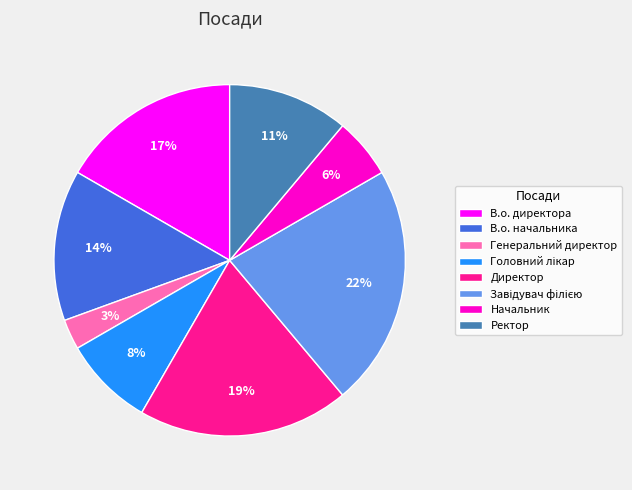

Is there any slice that represents more than half of the pie?

No